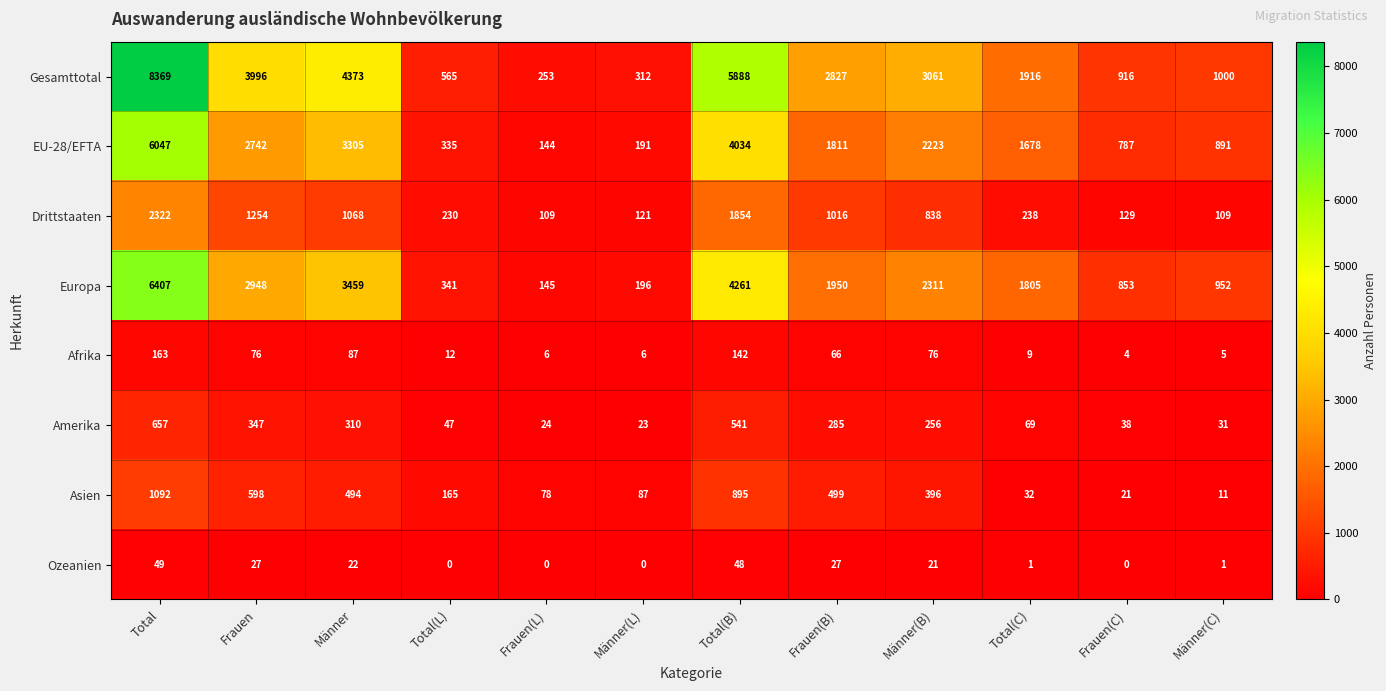

What is the total value across all series at Total(L)?

1695